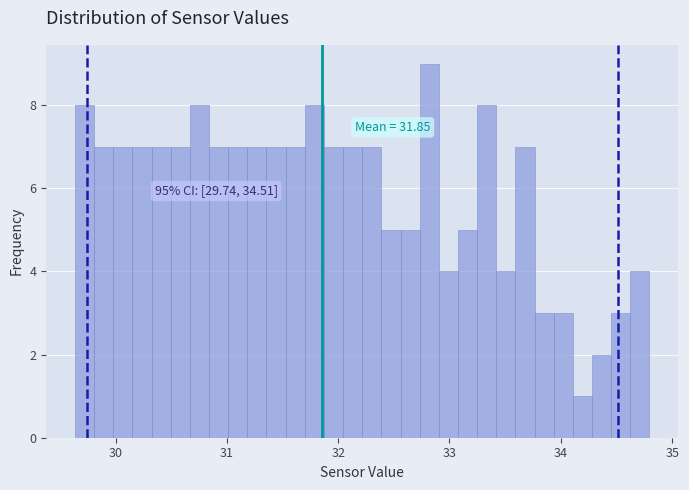

Around what value on the x-axis is the tallest bar? Give the approximate position of its centre, as read against the axis.

32.8